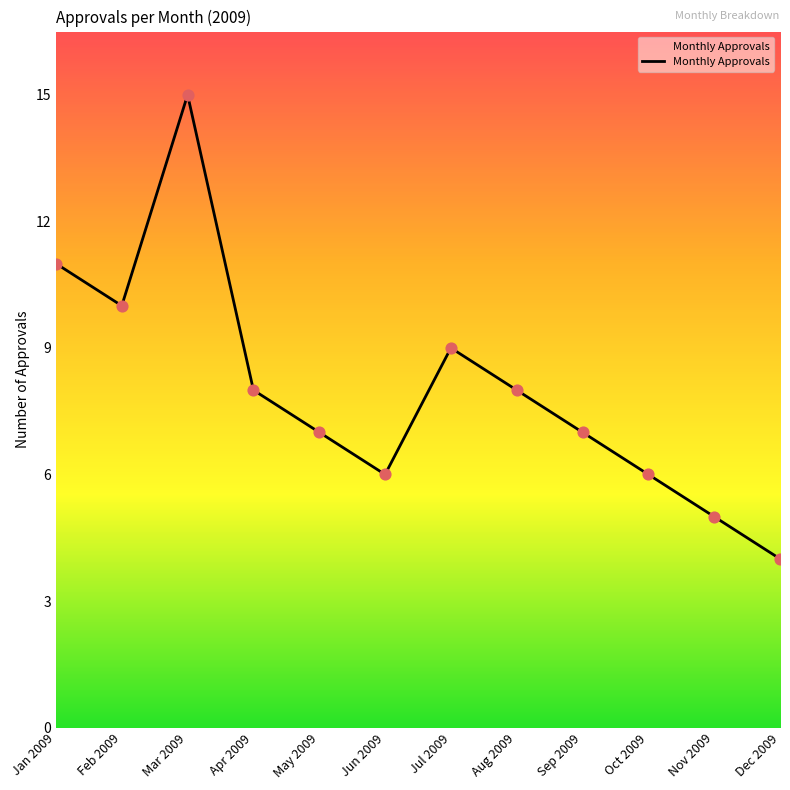

Approximately how many times larger is the value at Jul 2009 compared to Oct 2009?

1.5